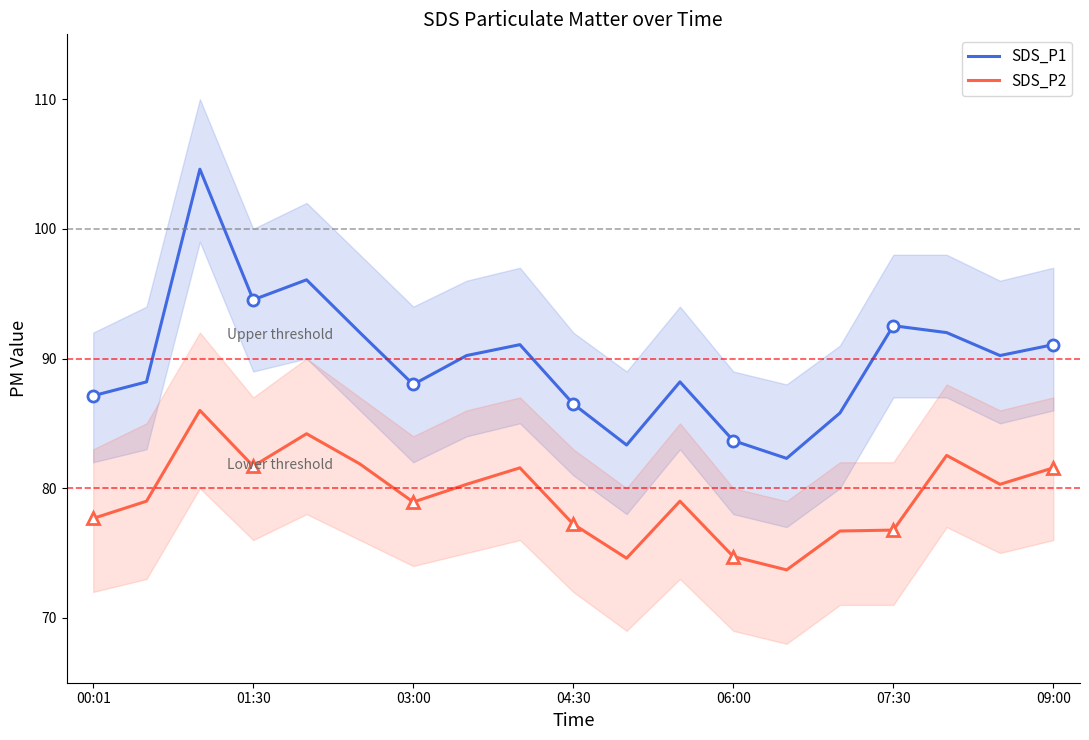

Which series has the widest spread of values?

SDS_P1